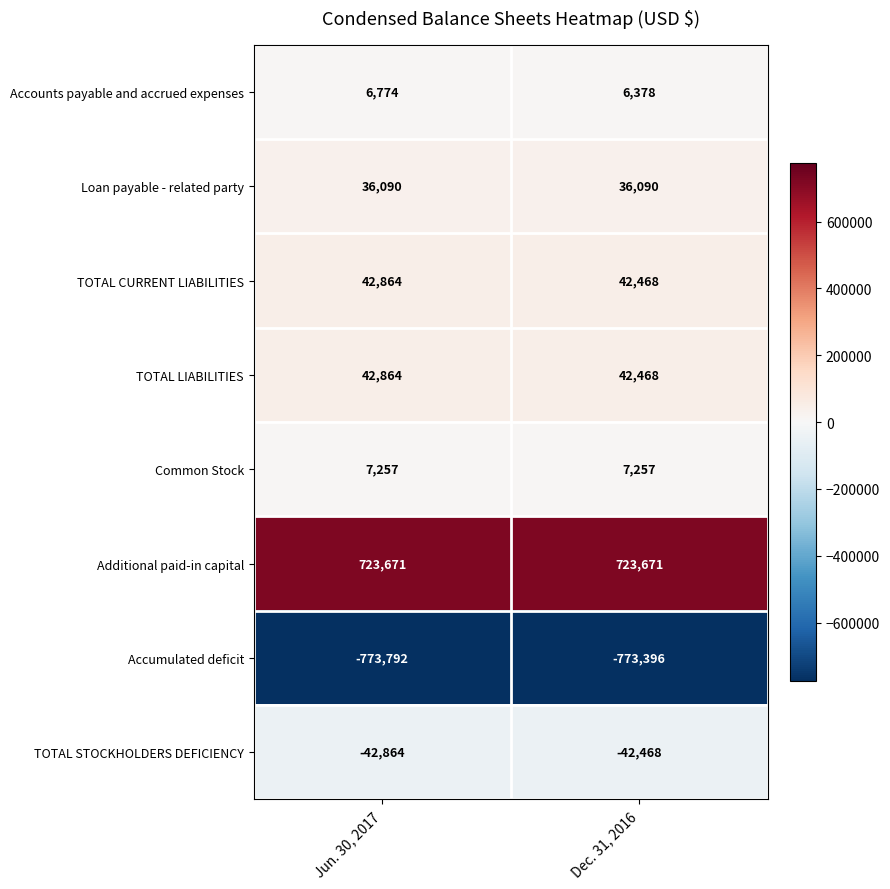

At which label does Accumulated deficit reach its minimum?

Jun. 30, 2017